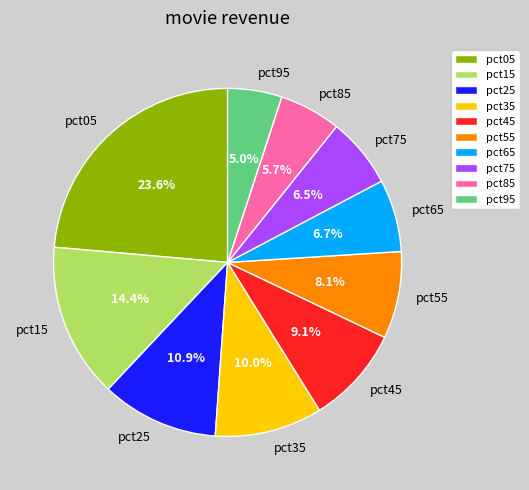

How many segments does this pie chart have?

10